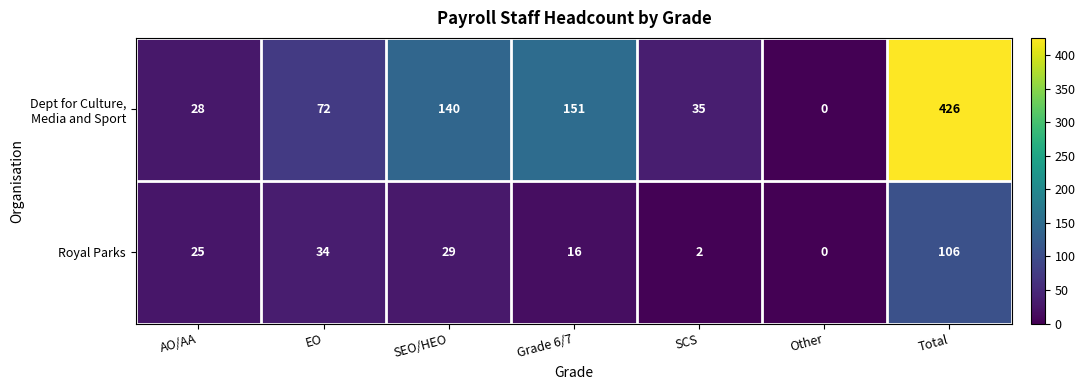

What is the highest value of the Royal Parks series?

106